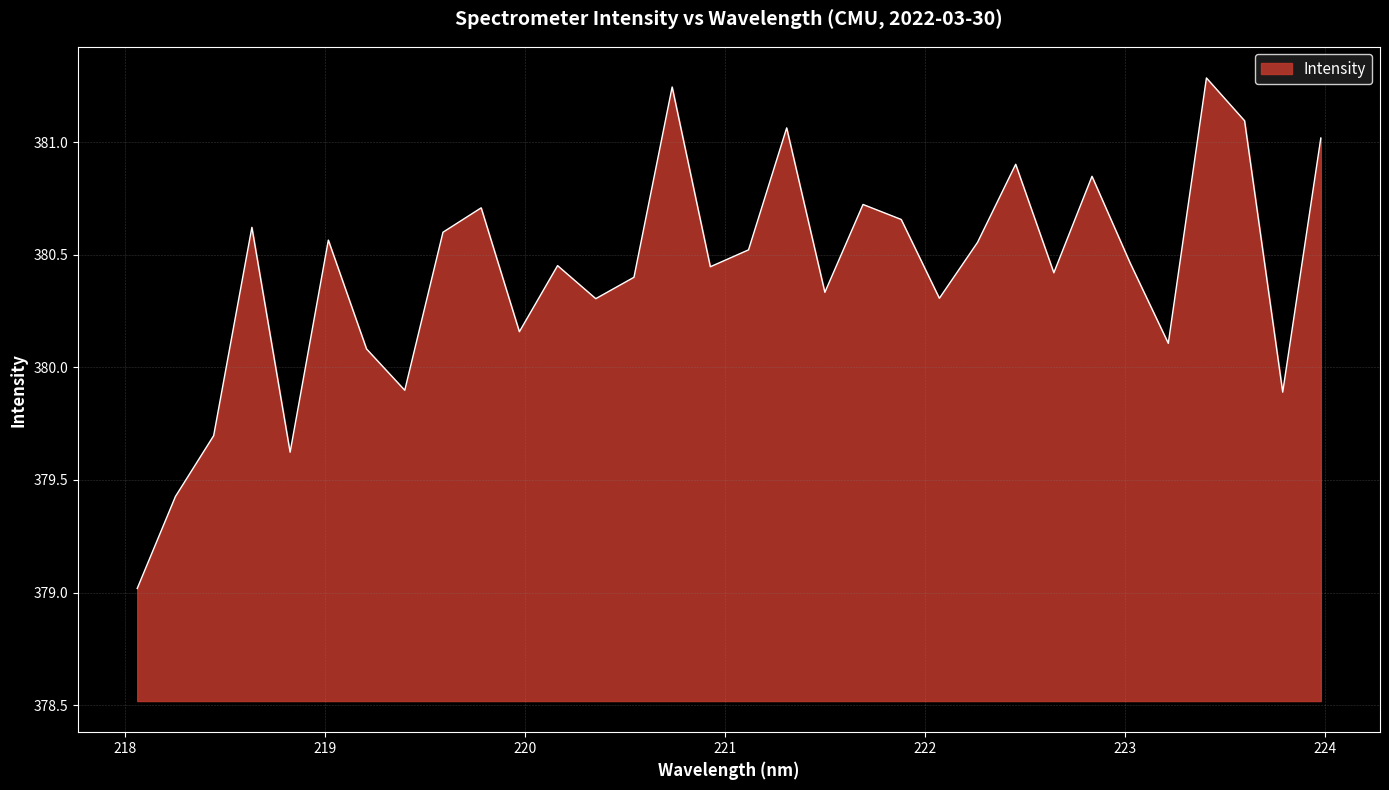

What is the difference between the maximum and minimum values?

2.3